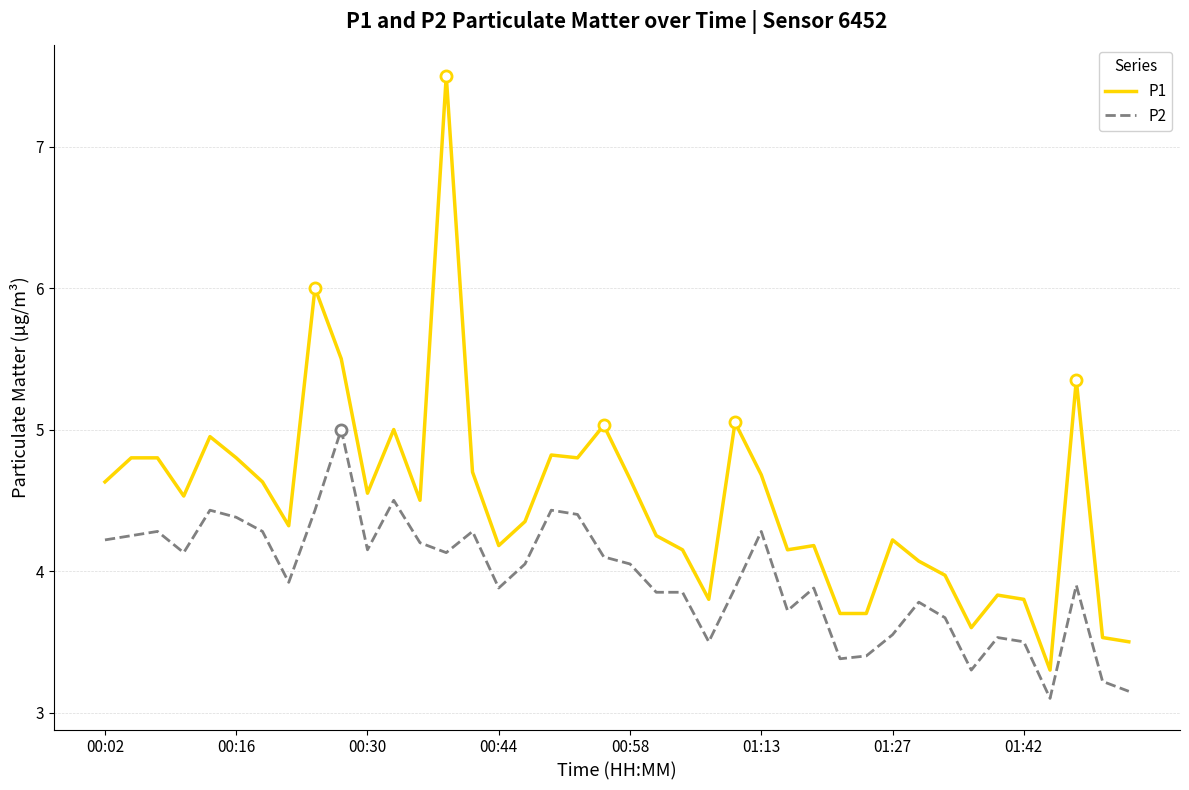

True or false: P1 and P2 cross at least once.

False